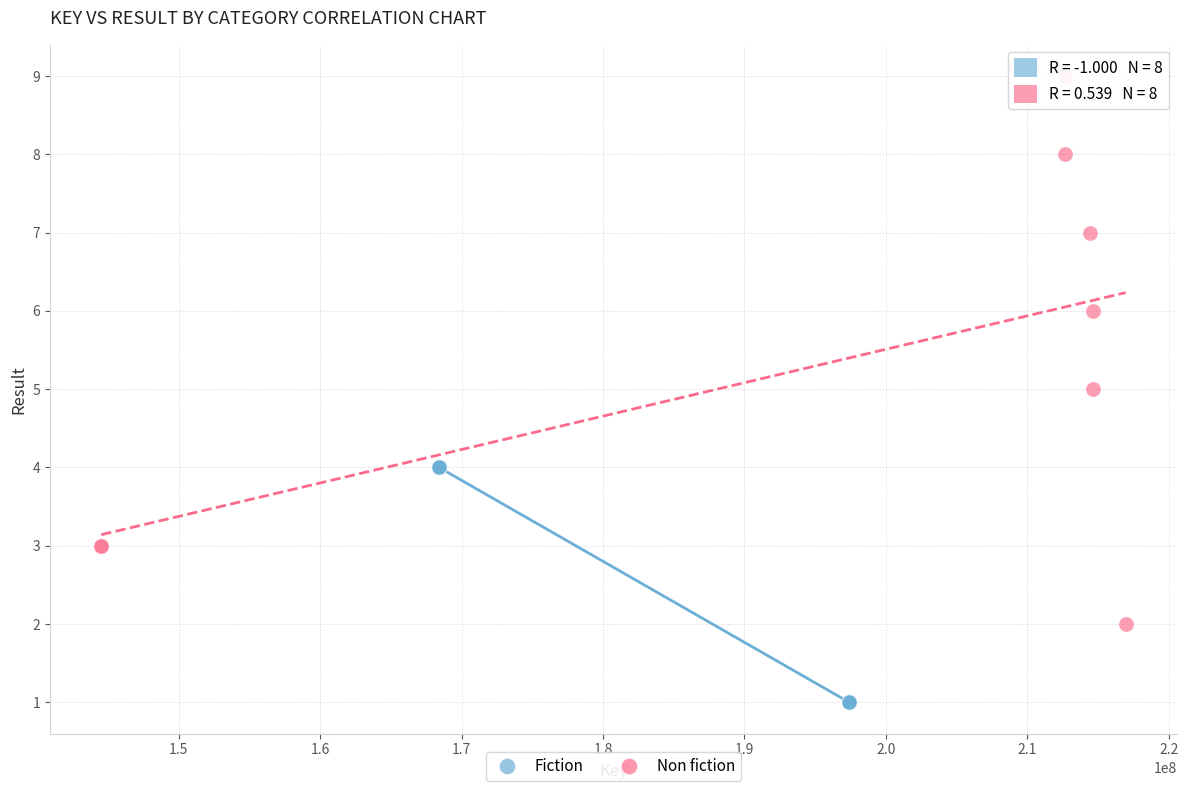

Which series has the largest Y range (max minus min)?

Non fiction